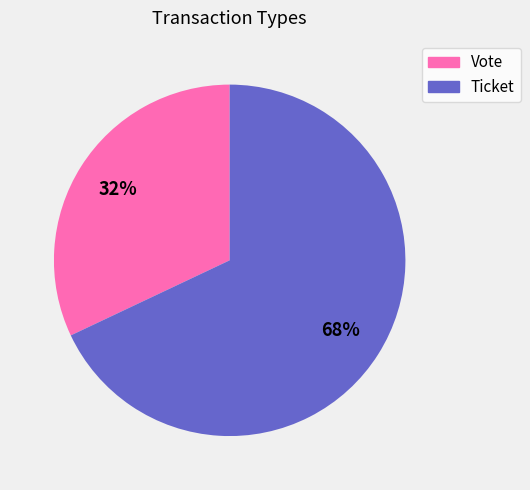

Does Ticket account for over 50% of the chart?

Yes